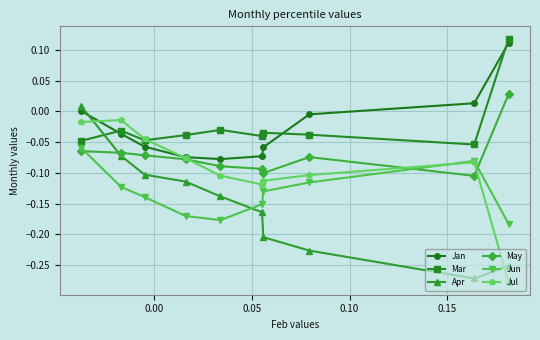

How many interior local peaks does the Jun series have?

1